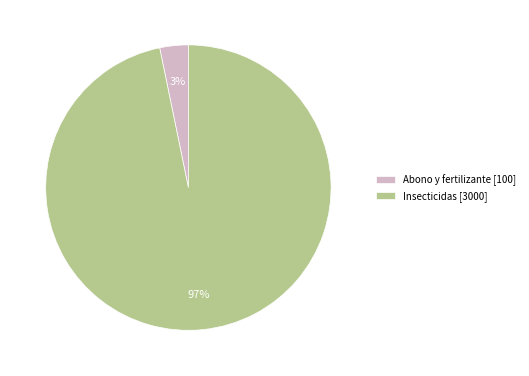

To the nearest percent, what is the difference between the Abono y fertilizante and Insecticidas slice percentages?

94%